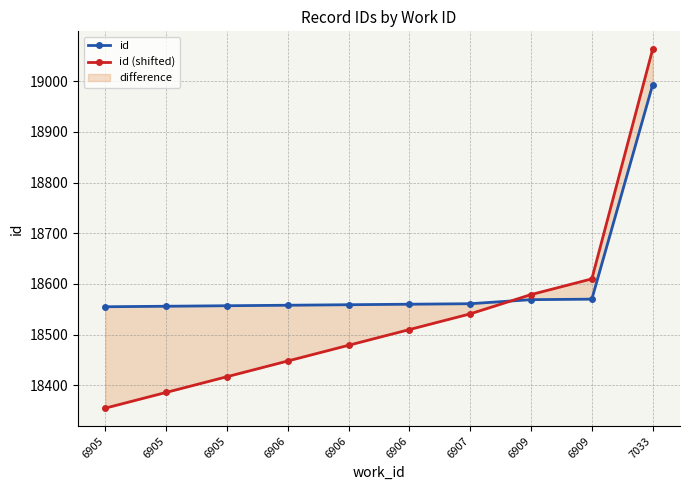

What is the difference between the id values at 6907 and 6905?

6